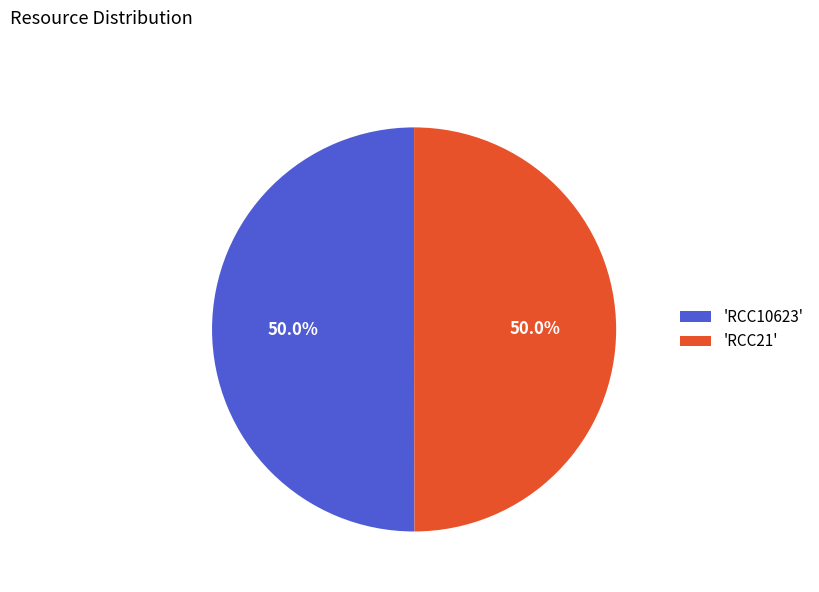

What is the ratio of the value at 'RCC10623' to the value at 'RCC21'?

1.0